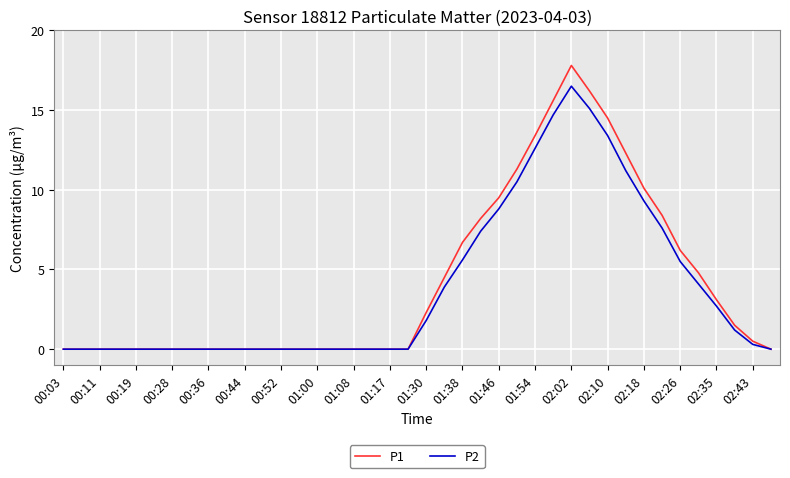

How many lines are shown in the chart?

2